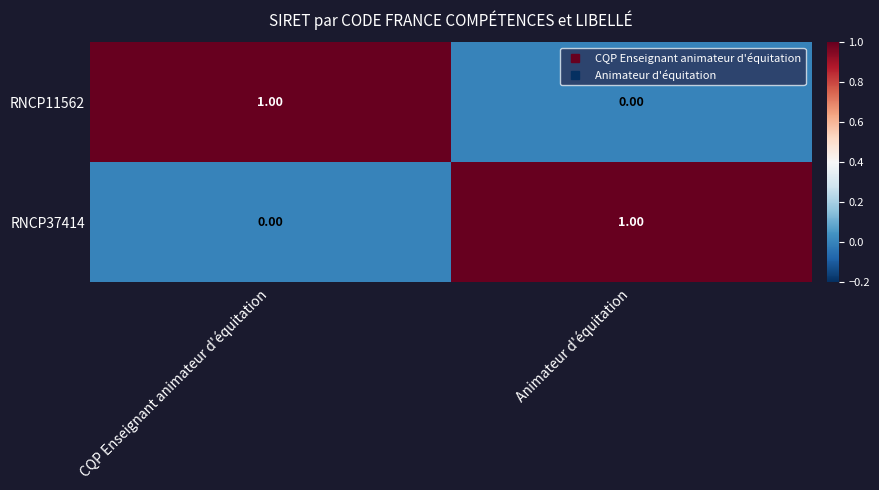

Is the value of RNCP37414 at CQP Enseignant animateur d'équitation greater than the value of RNCP11562 at CQP Enseignant animateur d'équitation?

No